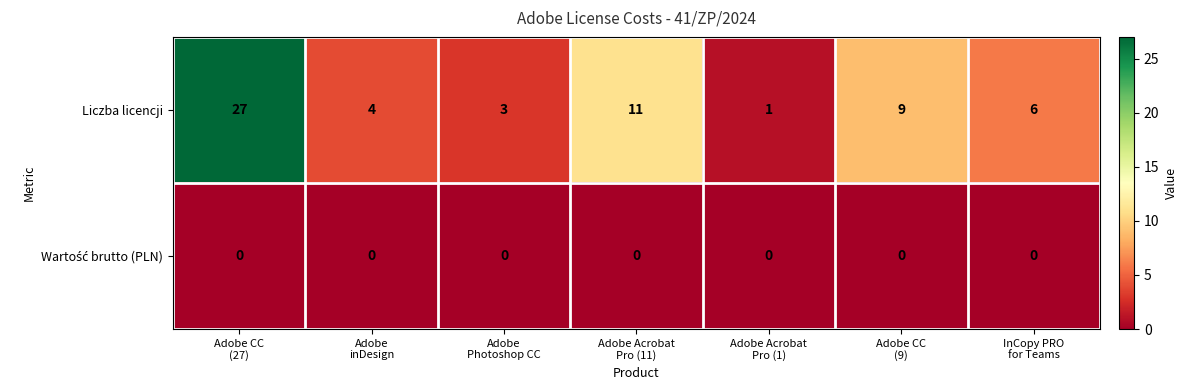

What is the average value of the Liczba licencji series?

9